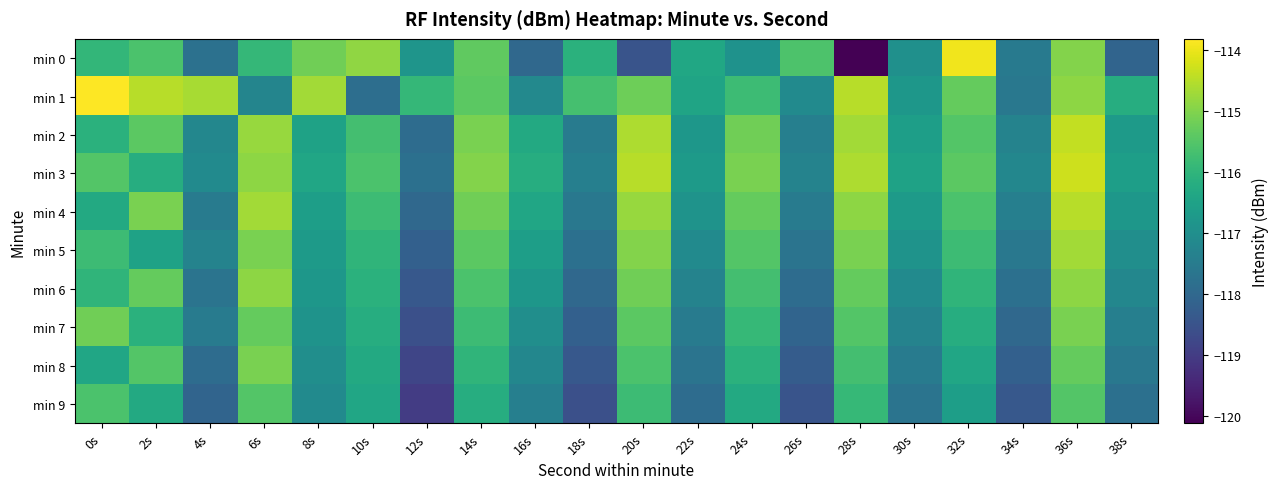

Rank the series by their maximum value, from highest to lowest.

min 1, min 0, min 3, min 2, min 4, min 5, min 6, min 7, min 8, min 9